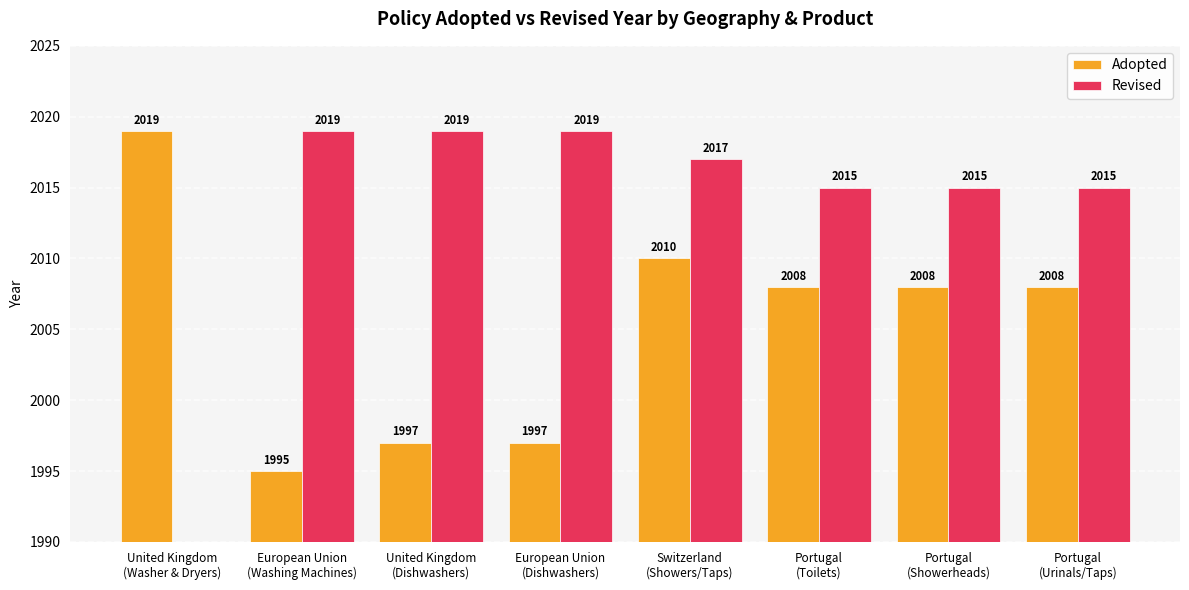

What are all the series names shown in the legend?

Adopted, Revised